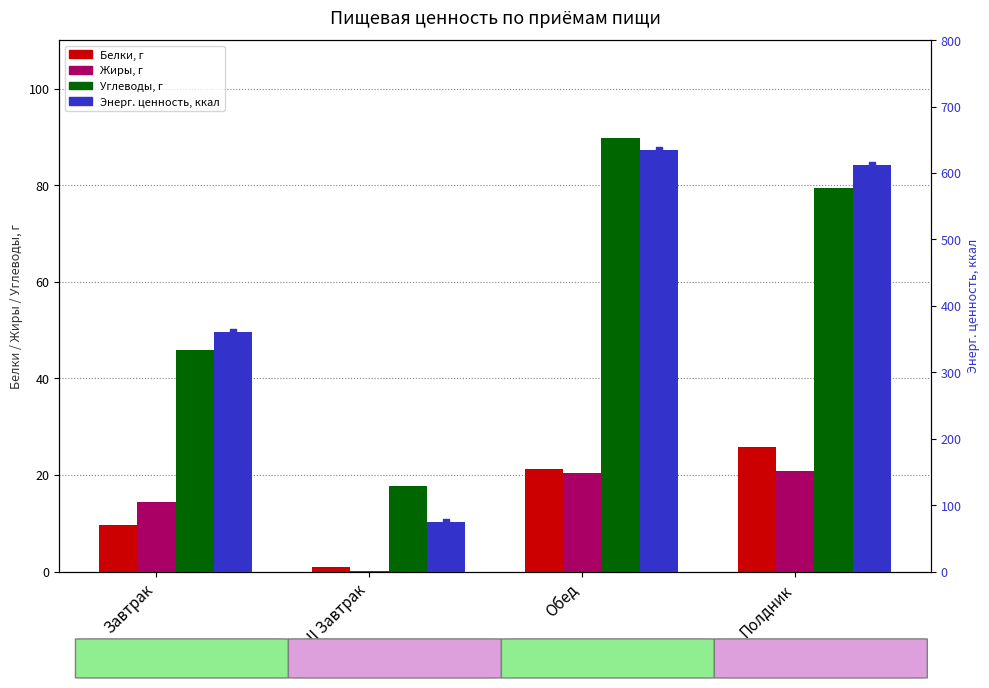

Is the value of Энерг. ценность, ккал at Полдник greater than the value of Углеводы, г at Завтрак?

Yes